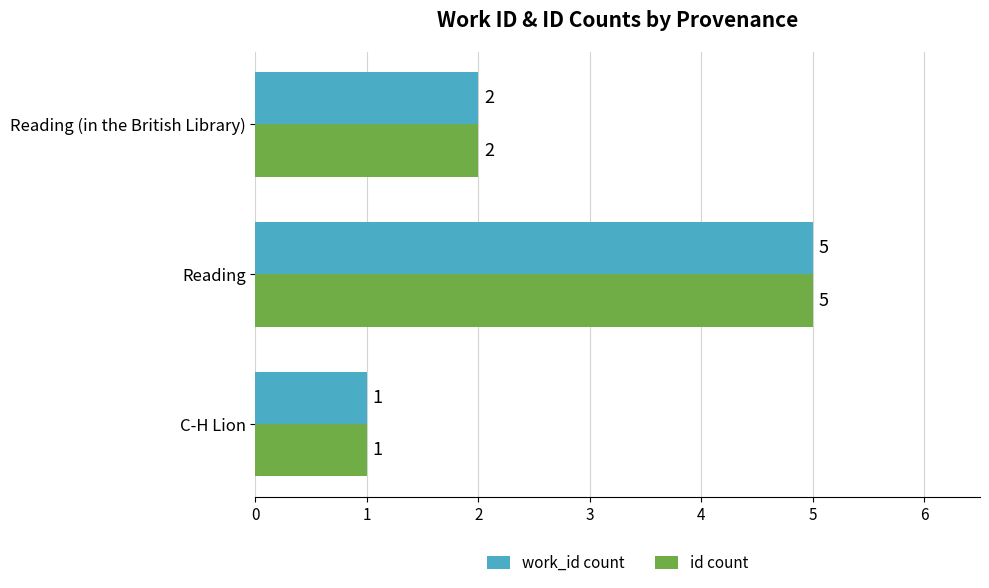

What is the total value across all series at Reading?

10